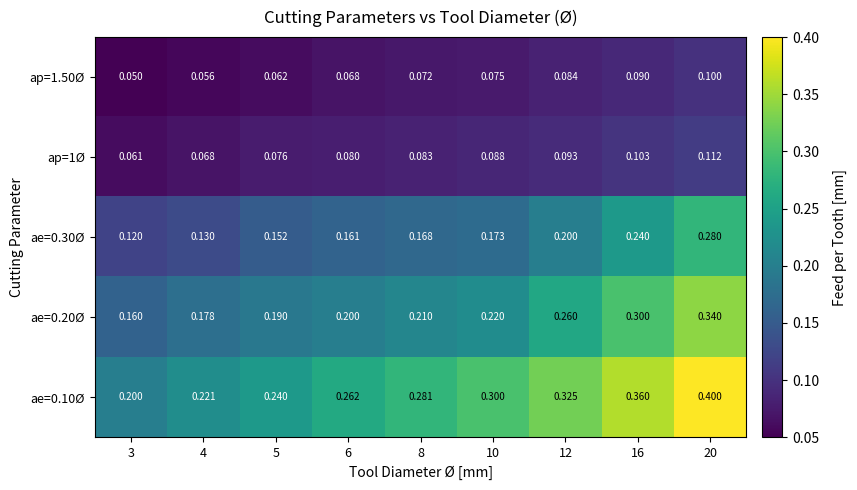

List the series in order of their peak value, lowest first.

ap=1.50Ø, ap=1Ø, ae=0.30Ø, ae=0.20Ø, ae=0.10Ø